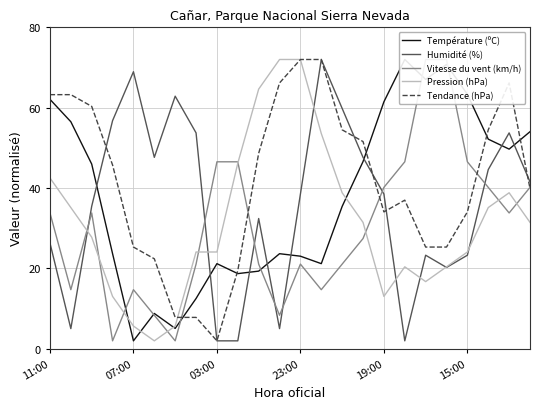

What is the highest value of the Pression (hPa) series?

72.0